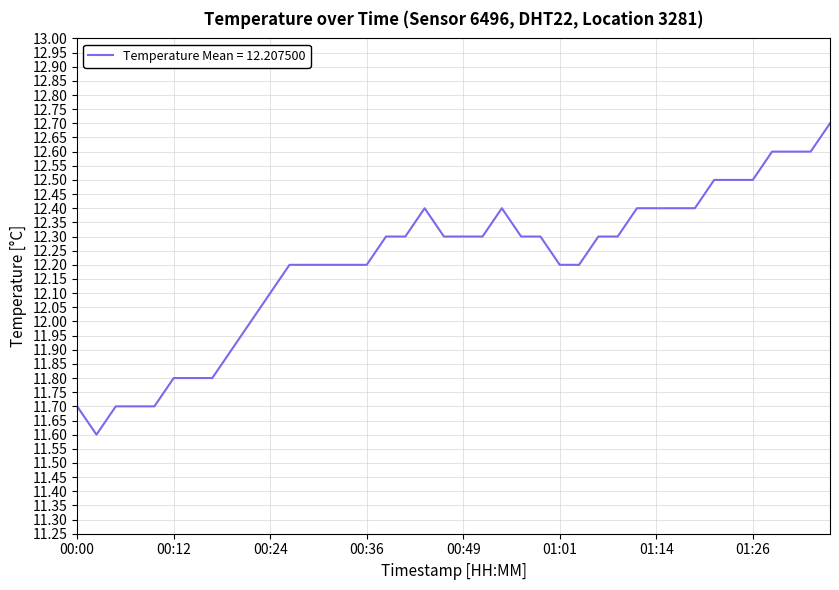

What is the difference between the maximum and minimum values?

1.1